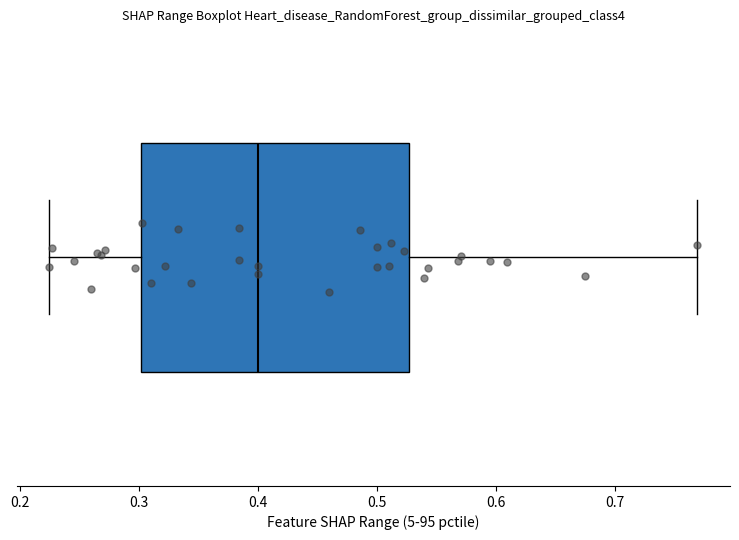

Read this box plot against the x-axis: the position of the median line, the range covered by the box, and the ends of both whiskers. The values are not printed on the chart, so give them approximately, as read against the axis.

median 0.40, box 0.30 to 0.53, whiskers 0.23 to 0.77